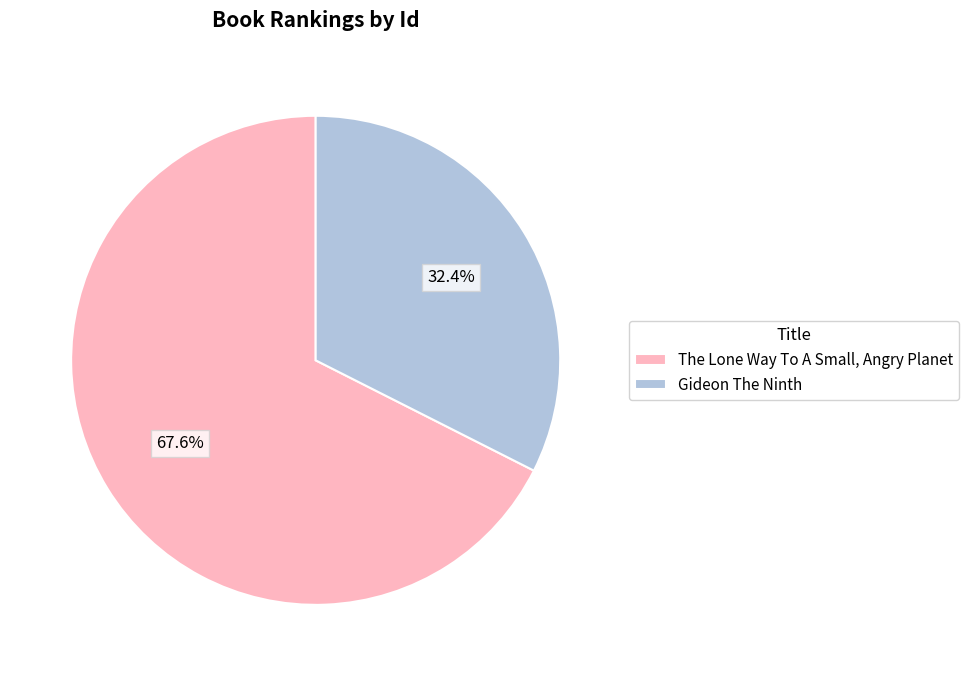

Between Gideon The Ninth and The Lone Way To A Small, Angry Planet, which is larger?

The Lone Way To A Small, Angry Planet